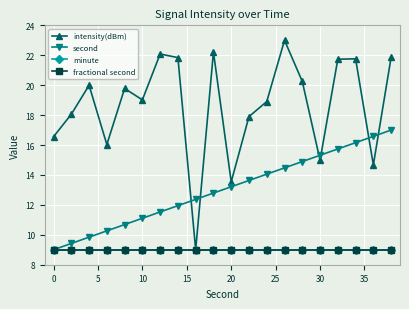

Does the chart have visible grid lines?

Yes